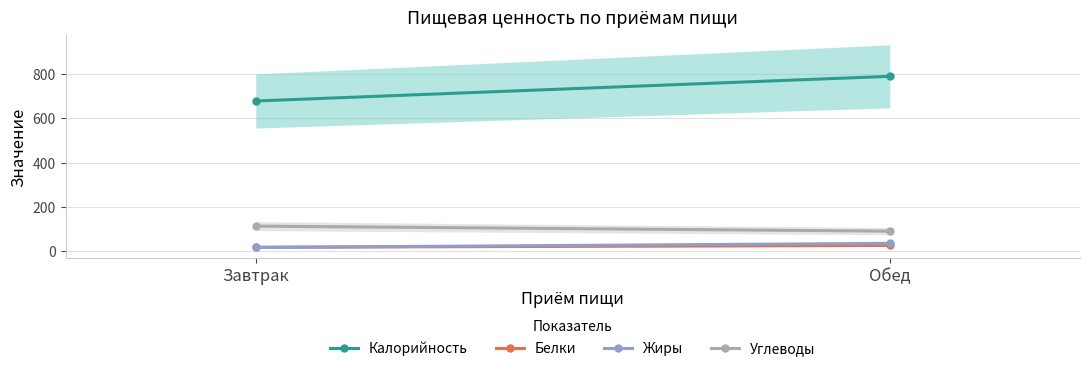

How many lines are shown in the chart?

4